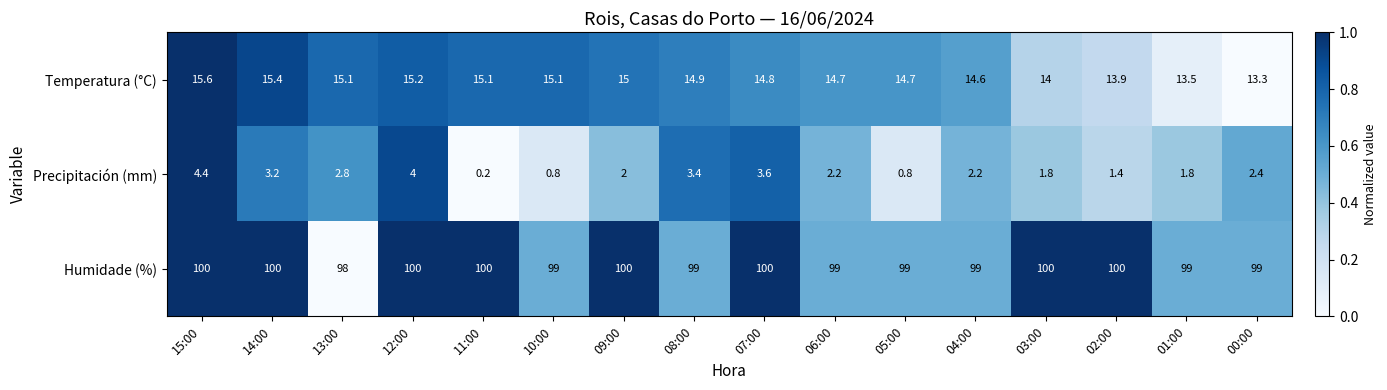

At how many categories does at least one series exceed 33?

16